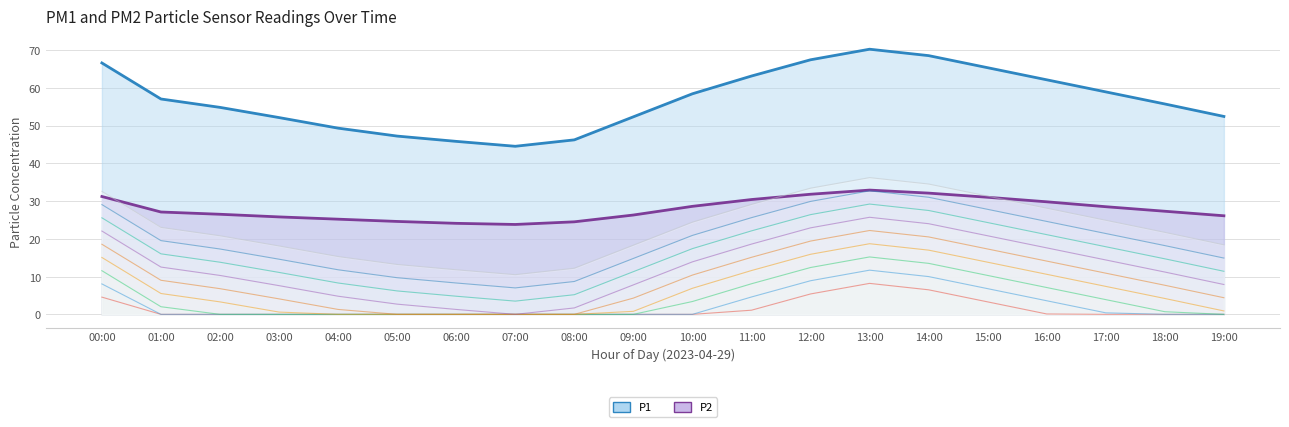

Where is P2 nearest to the value 28?

17:00